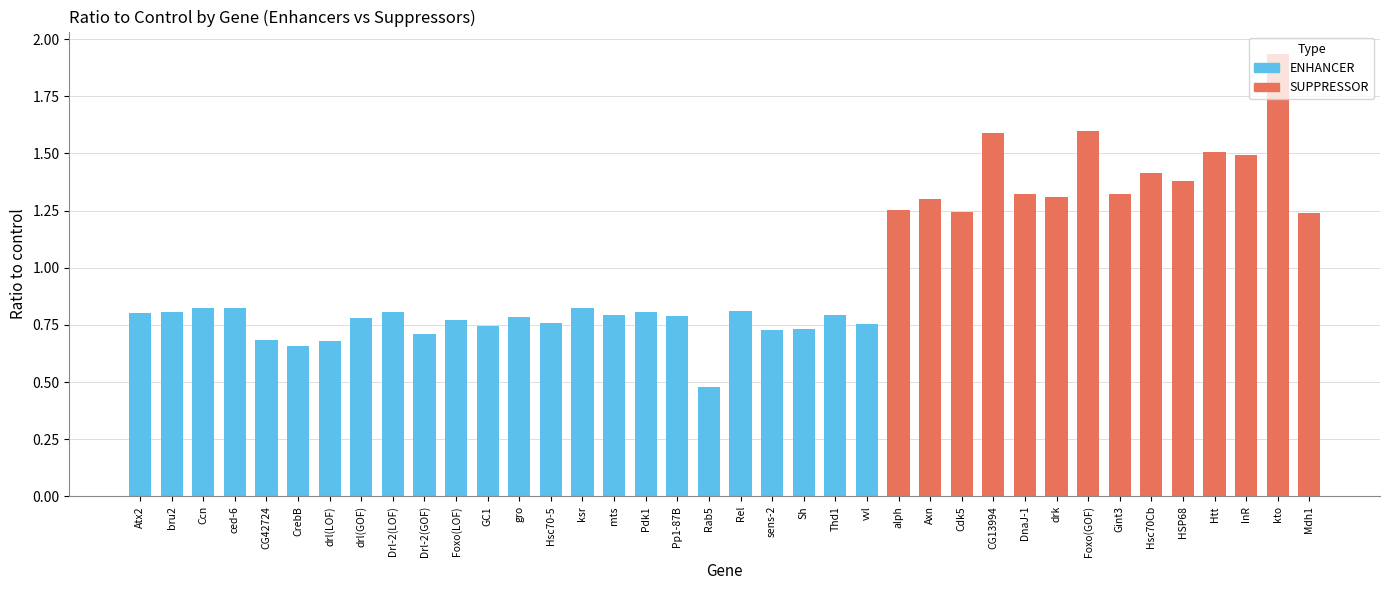

What is the total value across all series at gro?

0.8